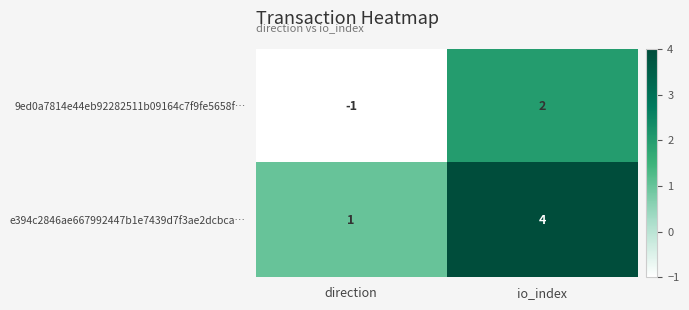

How many data points in 9ed0a7814e44eb92282511b09164c7f9fe5658f… are less than 2?

1